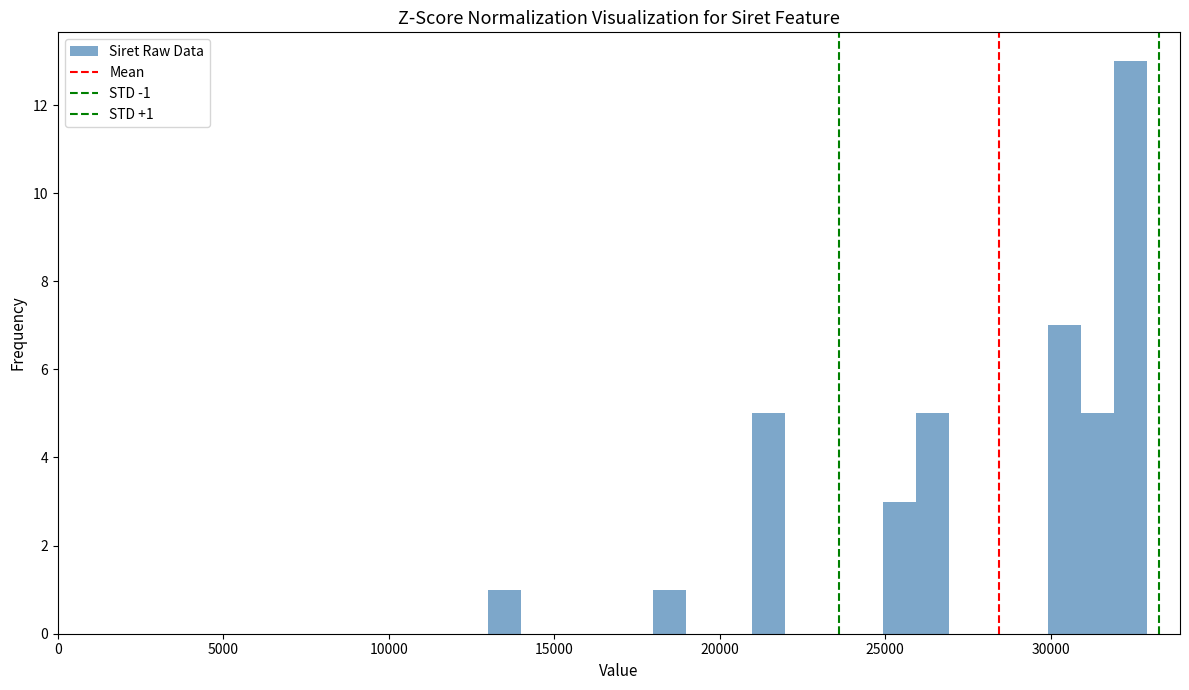

Around what value on the x-axis is the tallest bar? Give the approximate position of its centre, as read against the axis.

32500